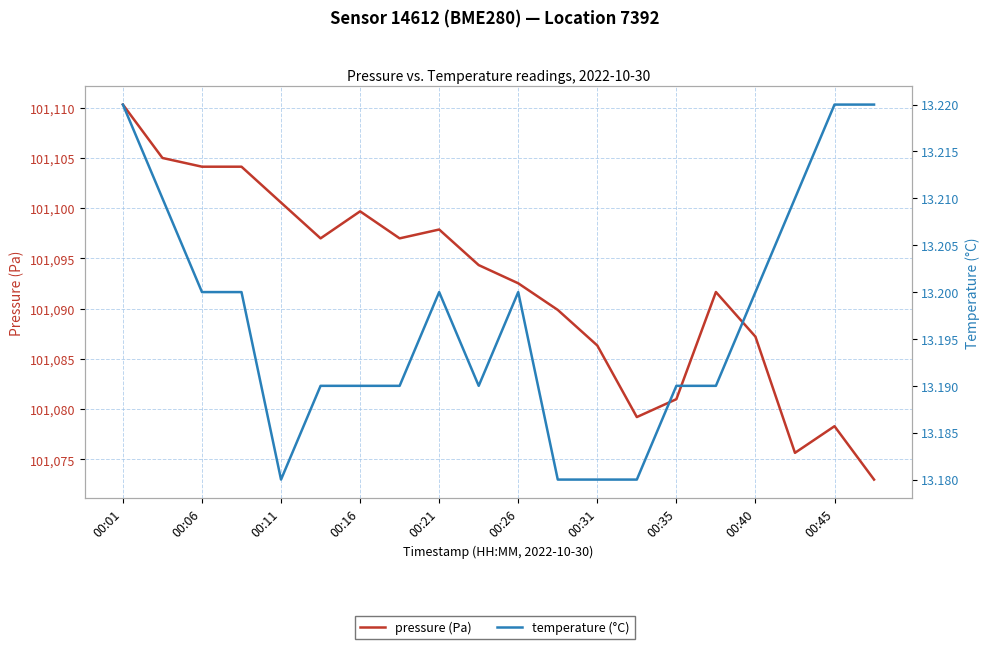

What is the sum of all temperature (°C) values?

263.9